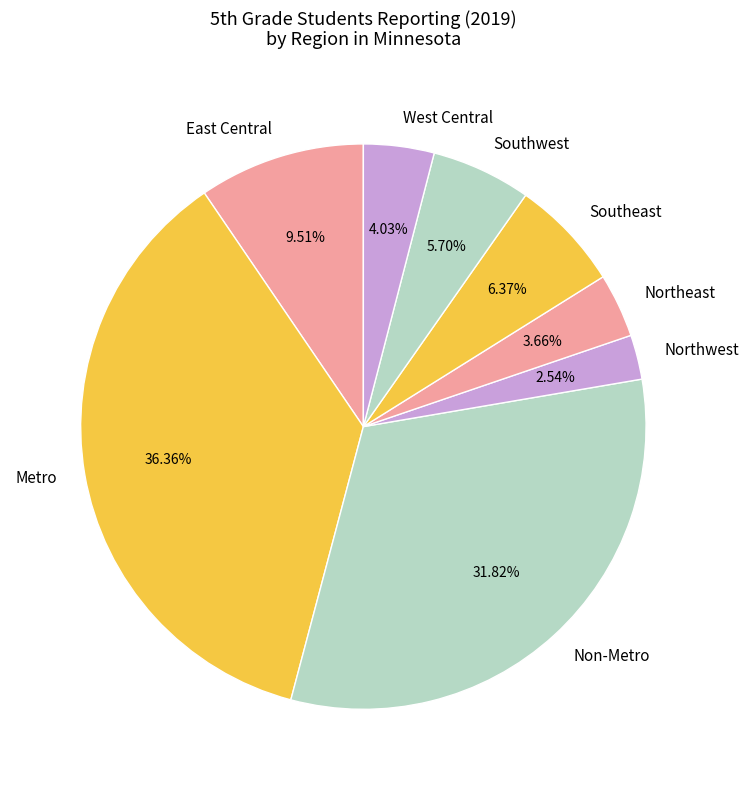

The Non-Metro slice represents 32% of the pie. True or false?

True